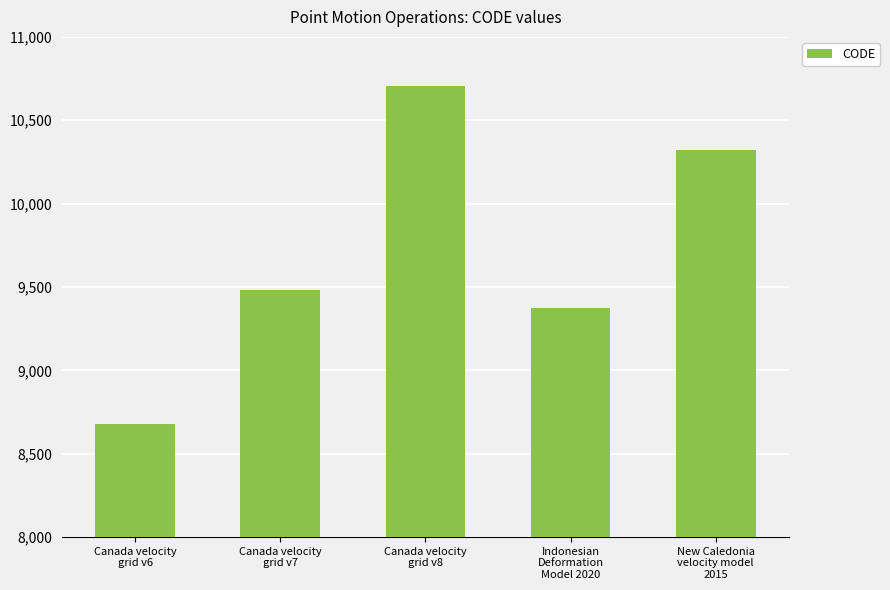

What is the label of the 2nd bar from the left?

Canada velocity
grid v7